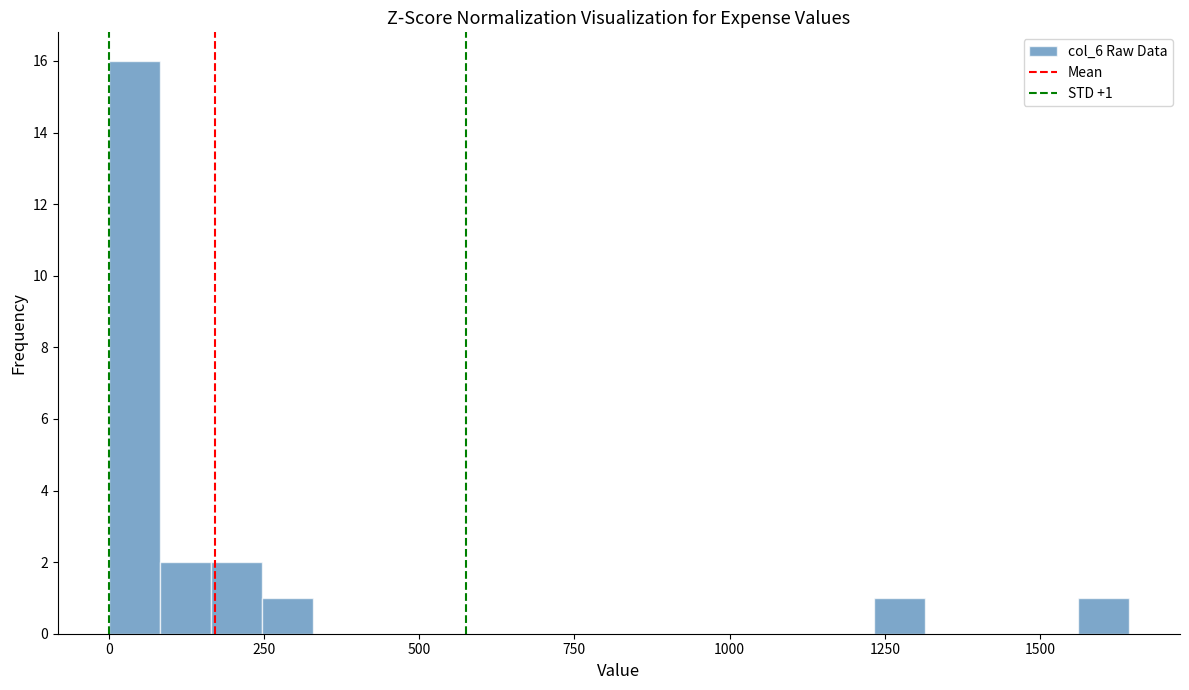

Around what value on the x-axis is the tallest bar? Give the approximate position of its centre, as read against the axis.

50